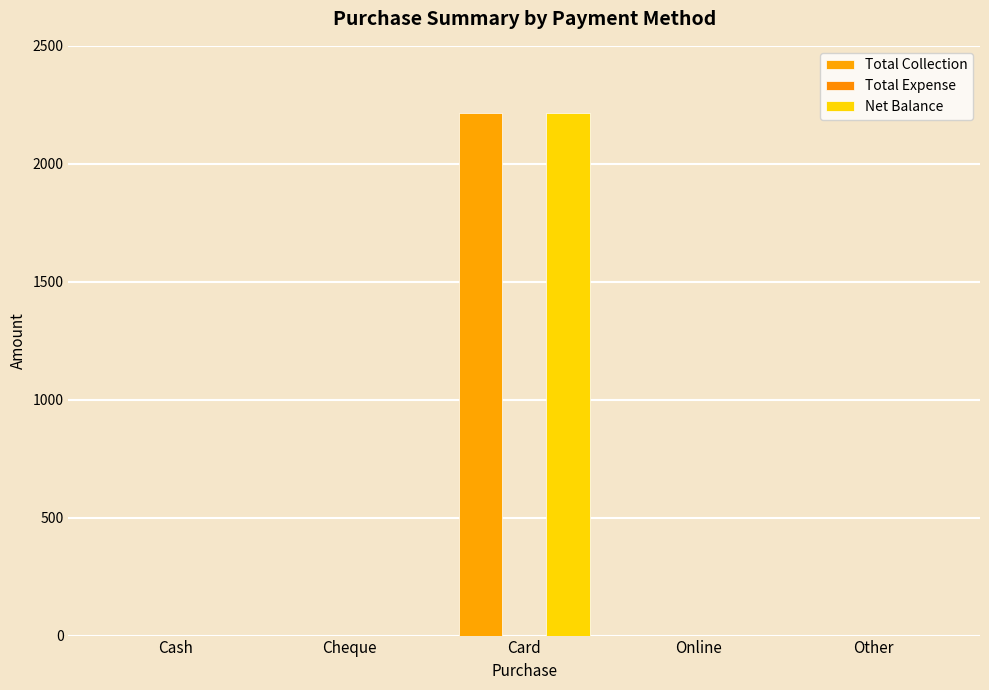

Is it true that Total Collection equals 3315 at Card?

False